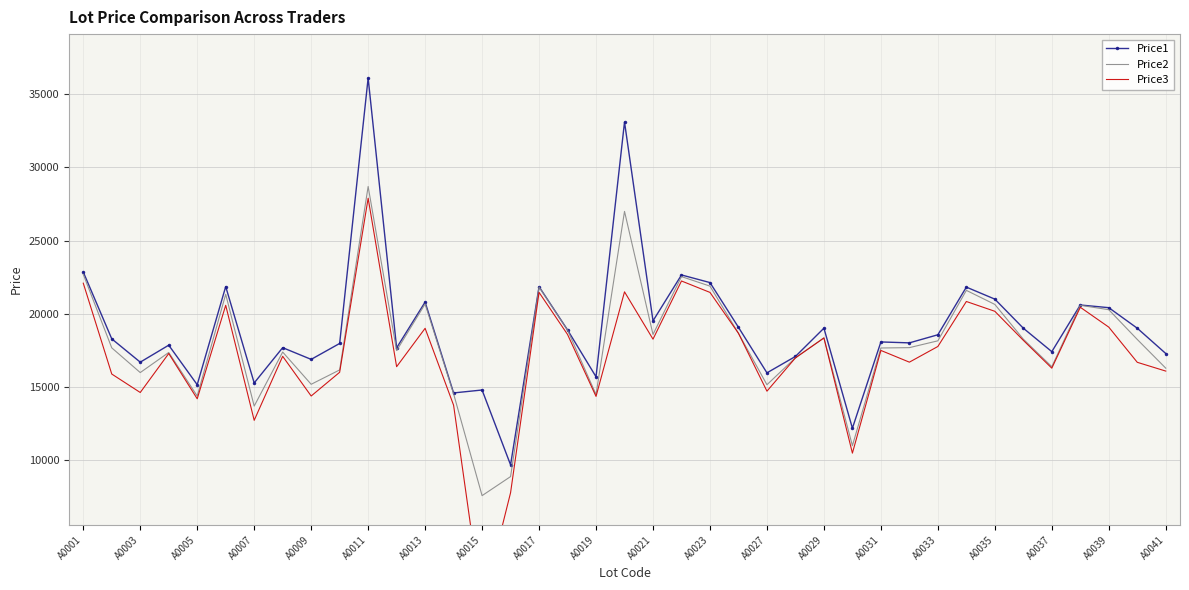

Is the value of Price2 at A0027 greater than the value of Price1 at A0017?

No